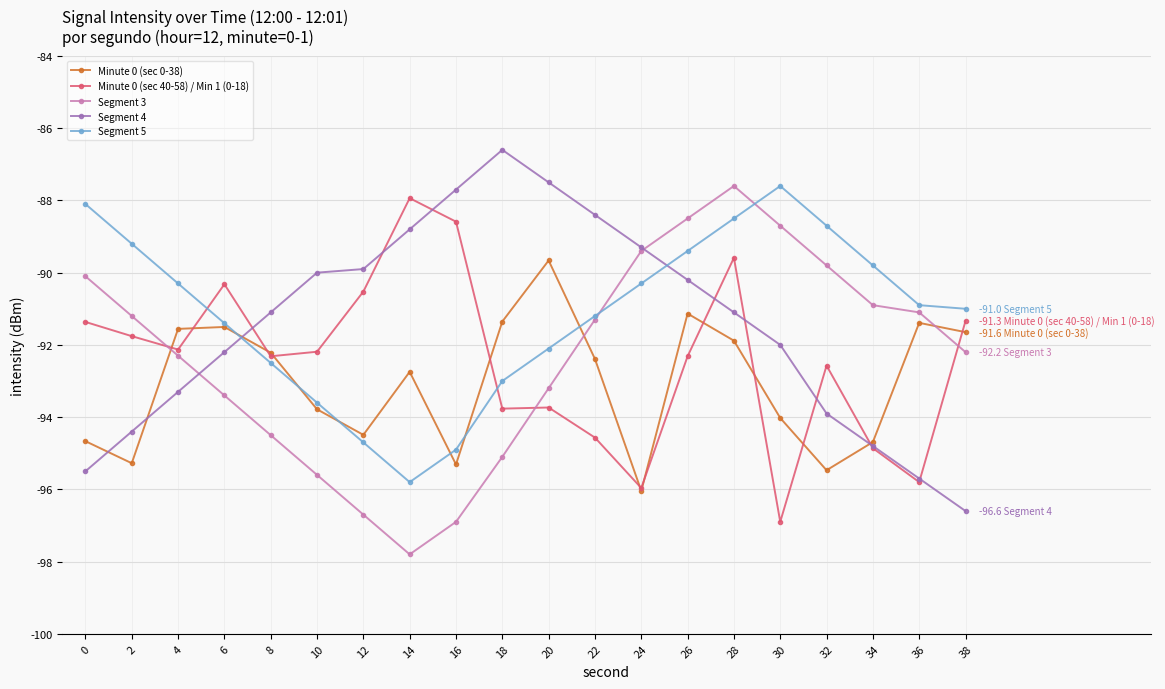

What is the lowest value of the Segment 5 series?

-95.8